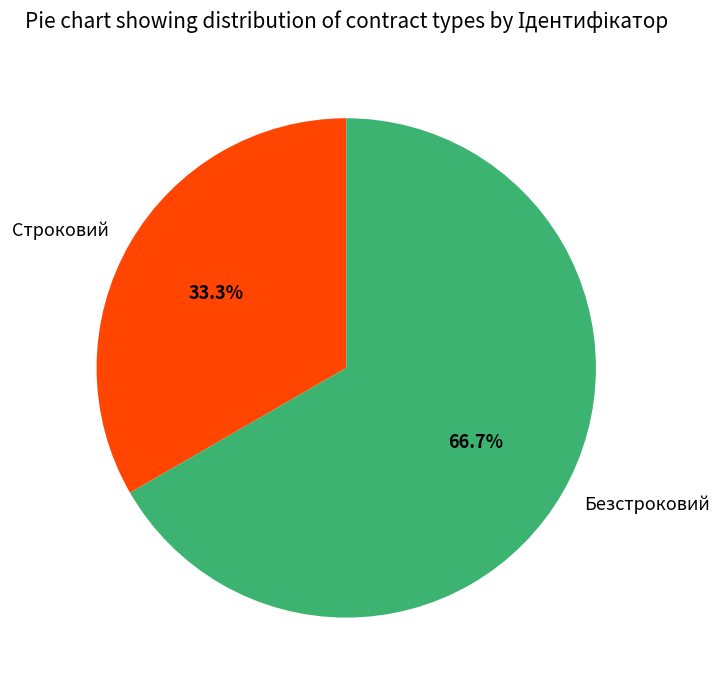

The Строковий slice represents 23% of the pie. True or false?

False